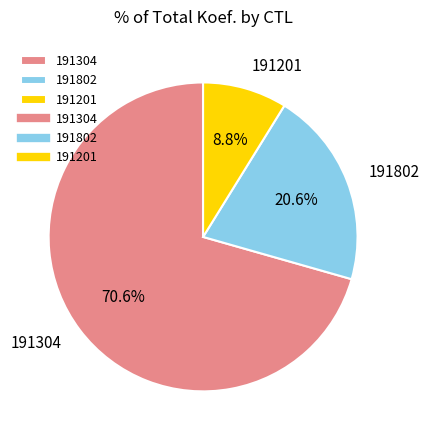

What portion of the pie excludes 191802?

79.4%